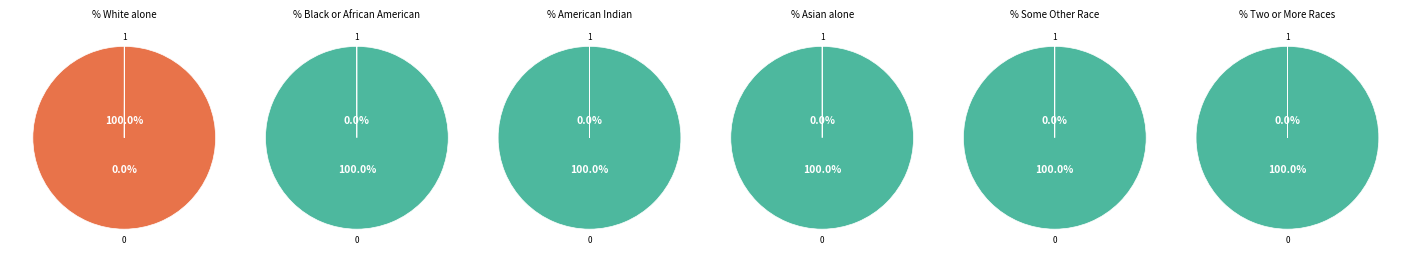

Is there a majority slice in this chart?

Yes